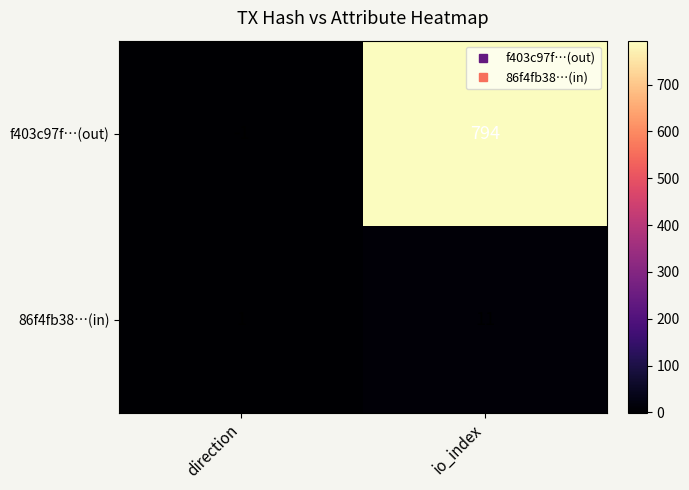

What is the sum of all 86f4fb38…(in) values?

12